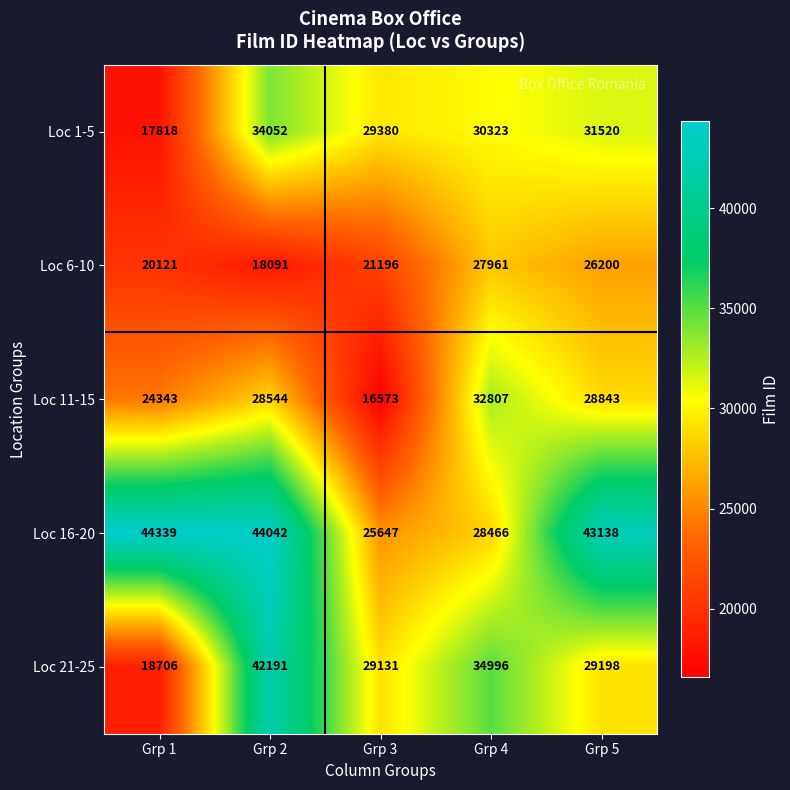

Where is Loc 11-15 nearest to the value 24690?

Grp 1